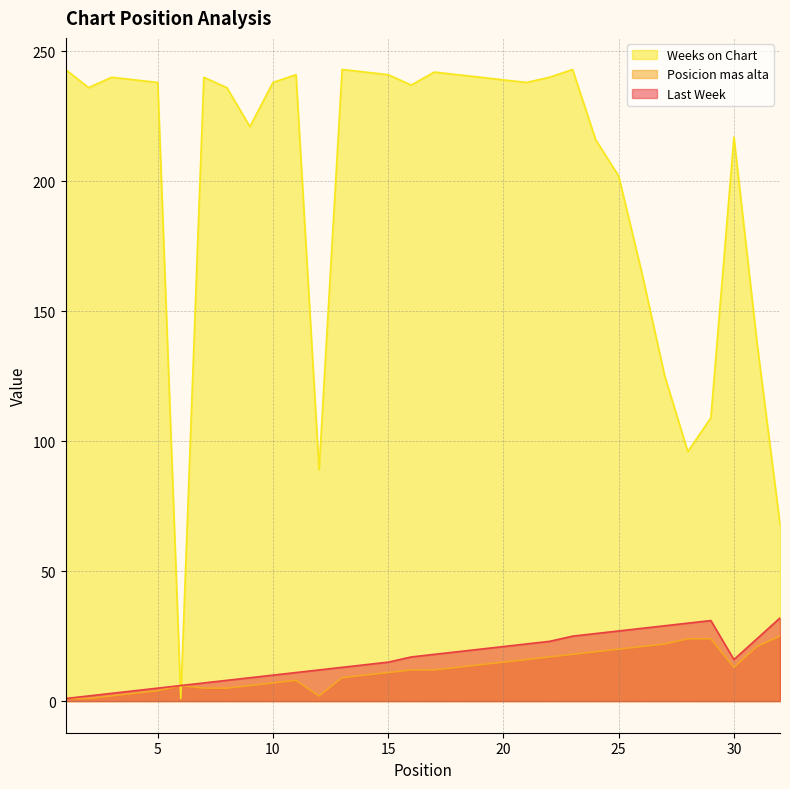

True or false: Posicion mas alta has a value of 21 at 31.

True